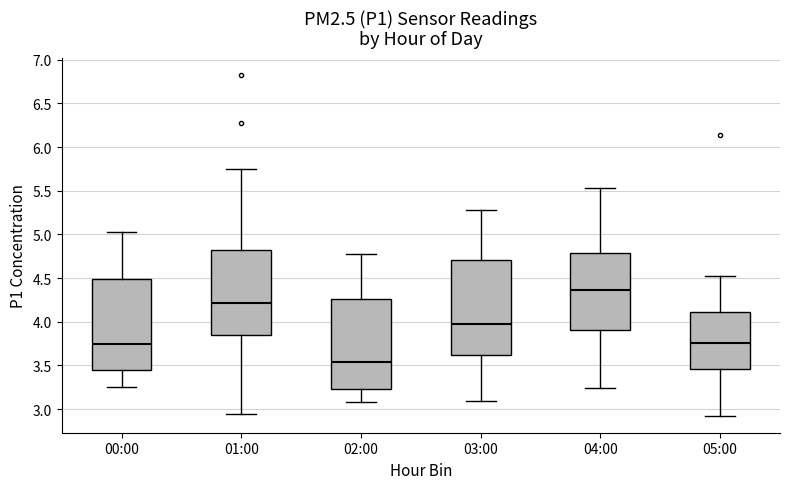

Which box has the highest median line?

04:00